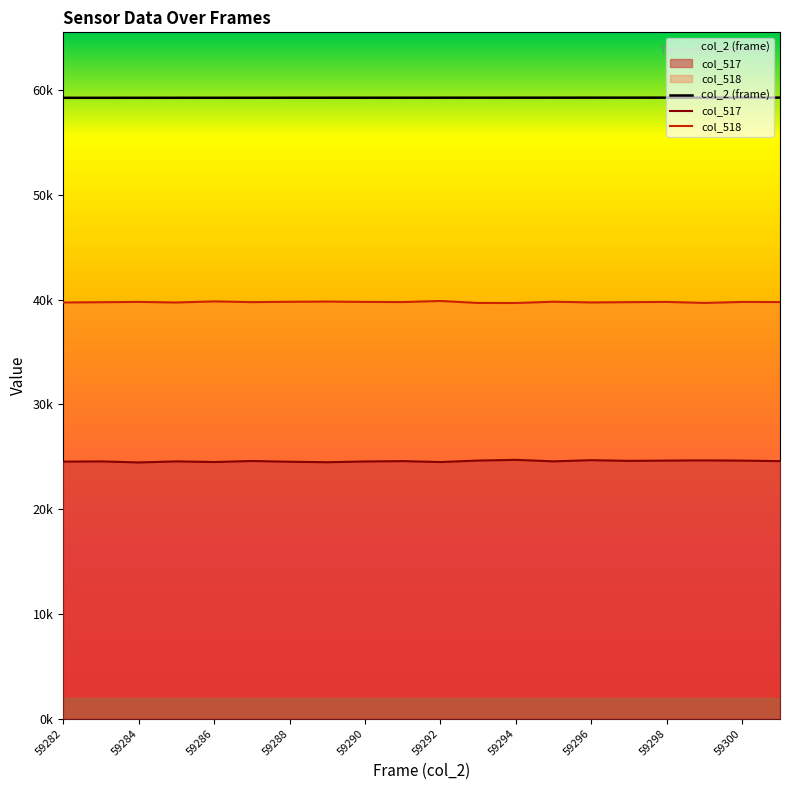

What is the value of the col_518 point at the 16th from the left?

39771